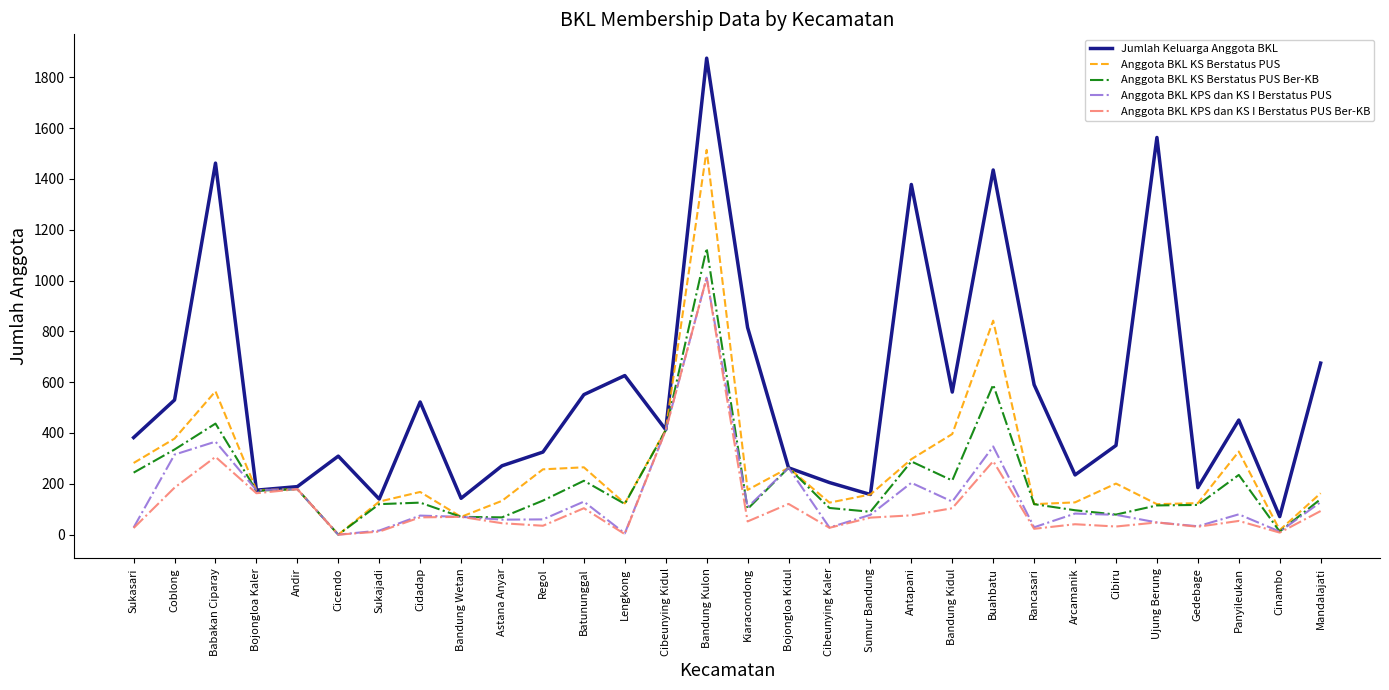

At which label is Anggota BKL KPS dan KS I Berstatus PUS closest to 505?

Cibeunying Kidul